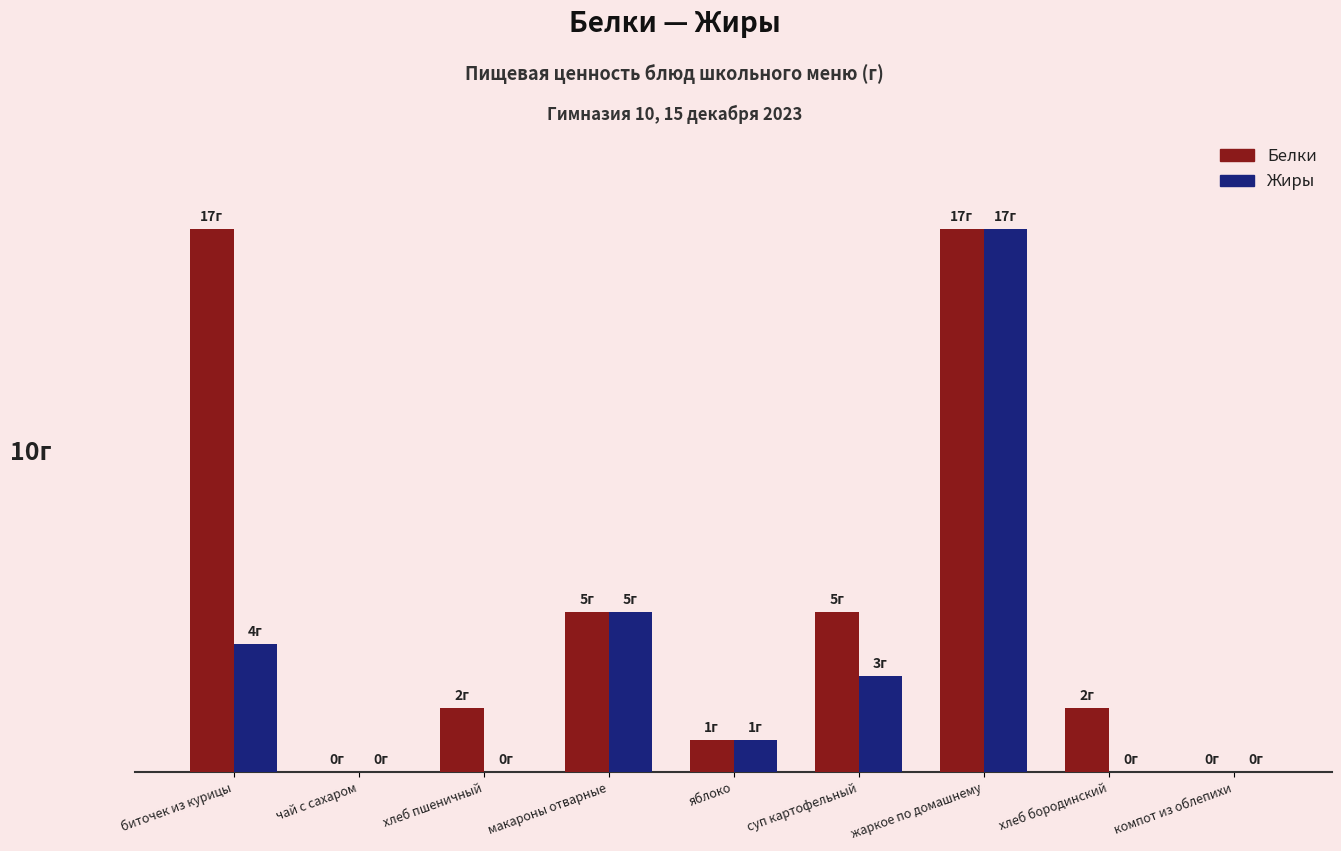

What are all the series names shown in the legend?

Белки, Жиры